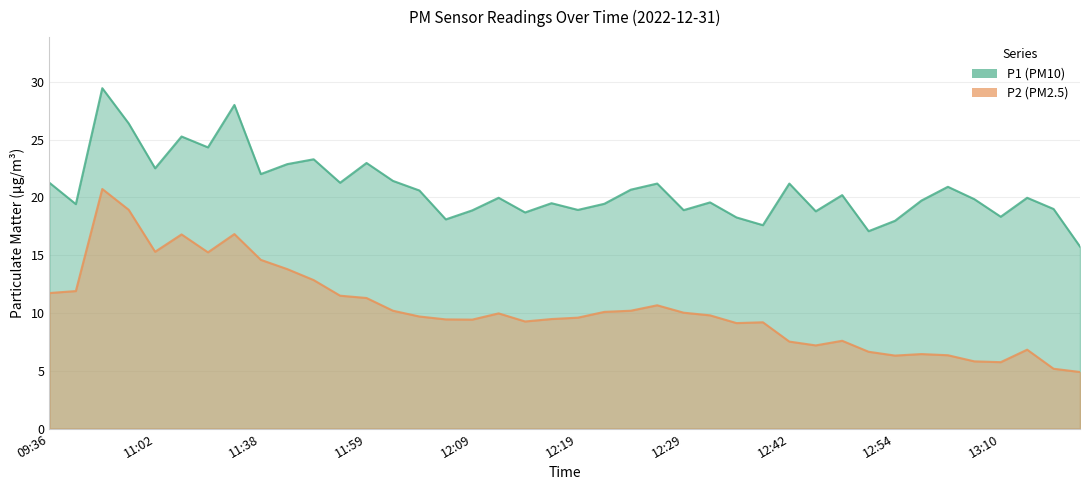

What is the label of the 36th point from the right?

11:02